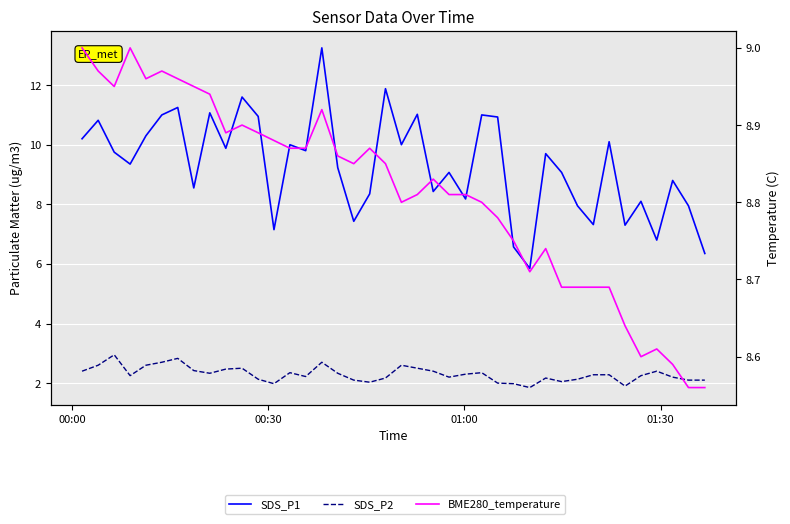

Does the chart display data point markers on the line(s)?

No